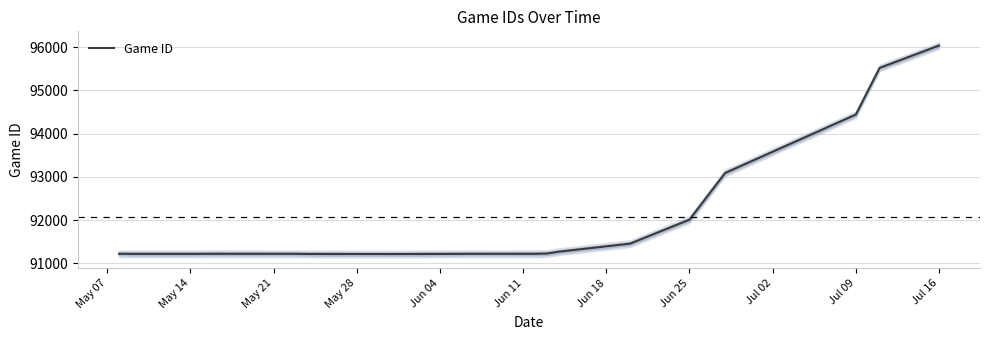

Reading left to right, list all the values displayed in this chart.

91221.0	91218.6	91218.7	91220.8	91220.2	91216.5	91214.8	91217.0	91219.8	91220.7	91226.6	91268.9	91454.9	92009.6	93089.4	94440.5	95519.4	96037.6